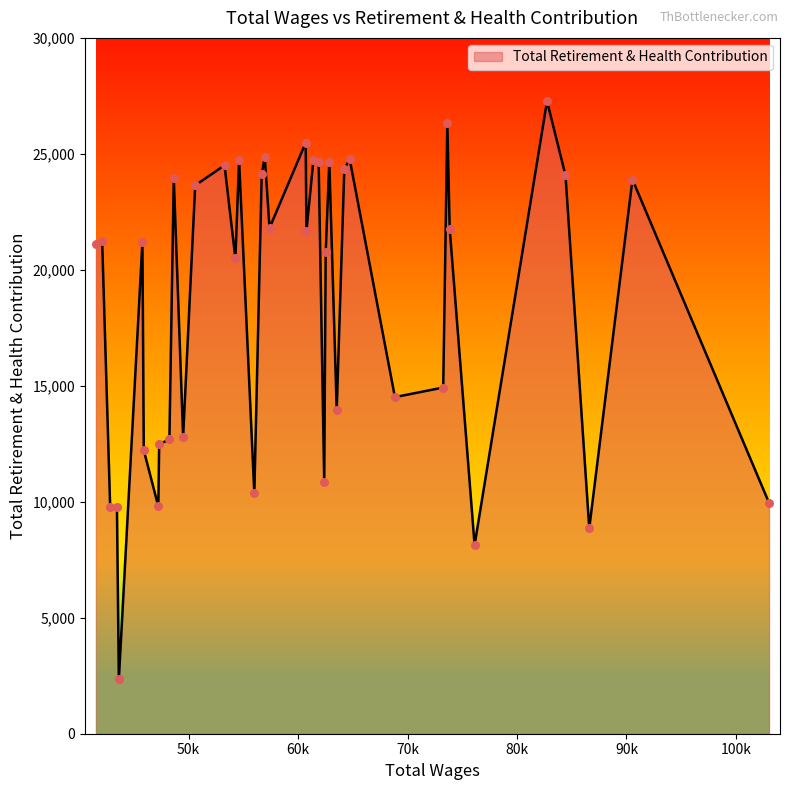

What is the minimum value shown in the chart?

2342